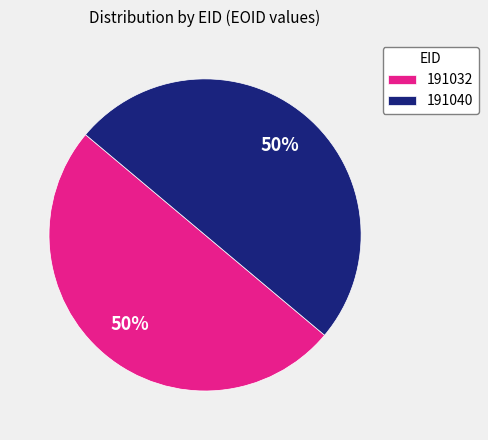

Is it true that 191040 is 56% of the pie?

False